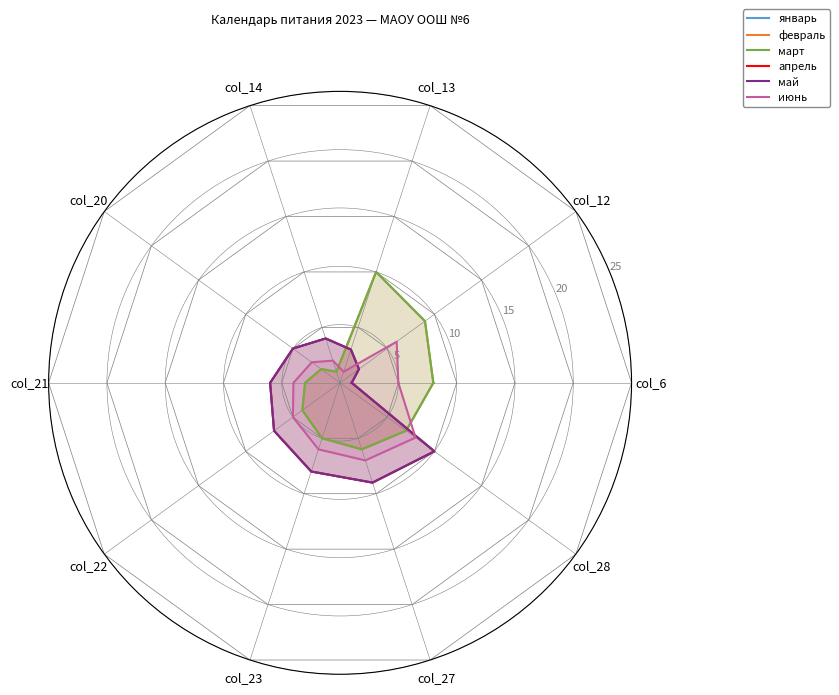

Which has a higher value, col_21 or col_14?

col_21